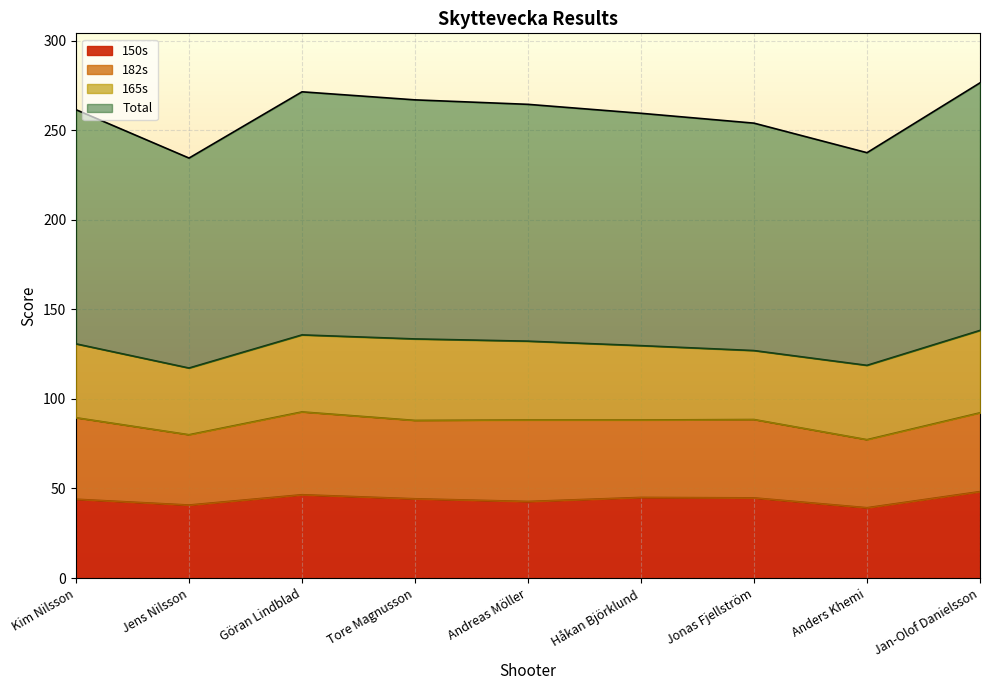

True or false: Total has a value of 132.2 at Andreas Möller.

True